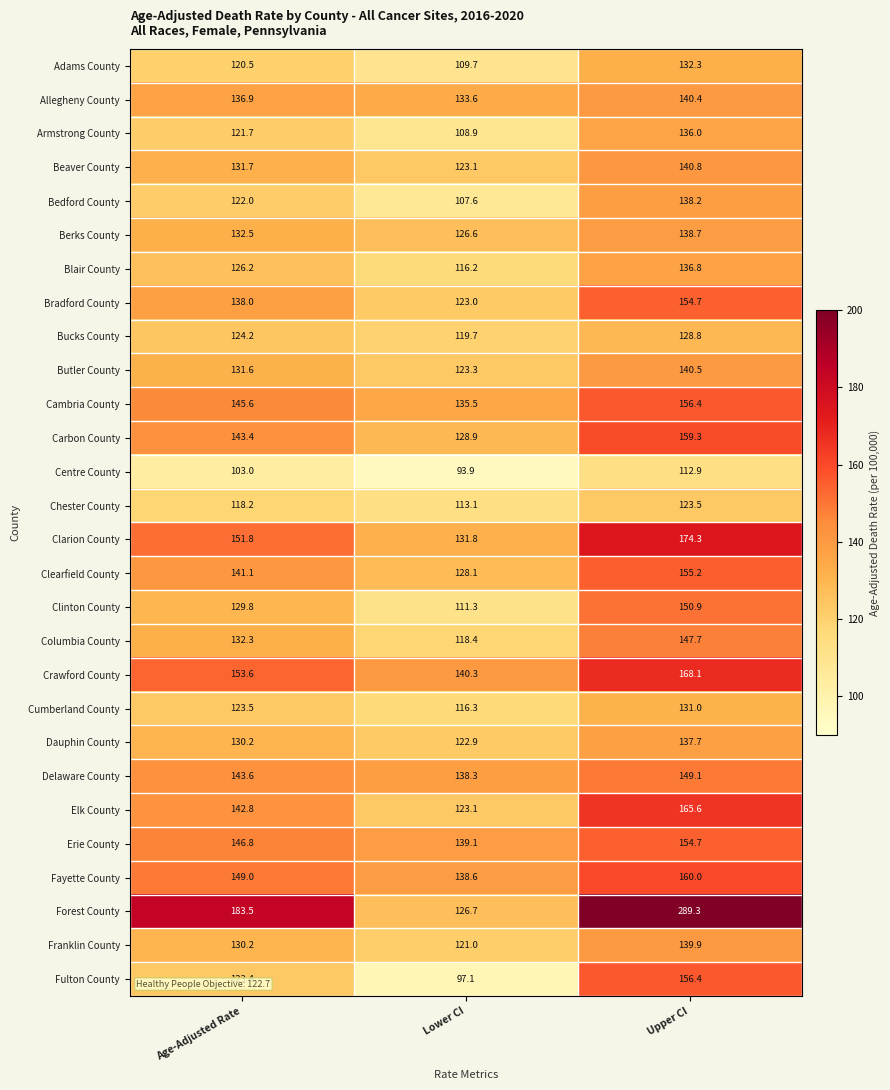

Is it true that Franklin County equals 121.0 at Lower CI?

True